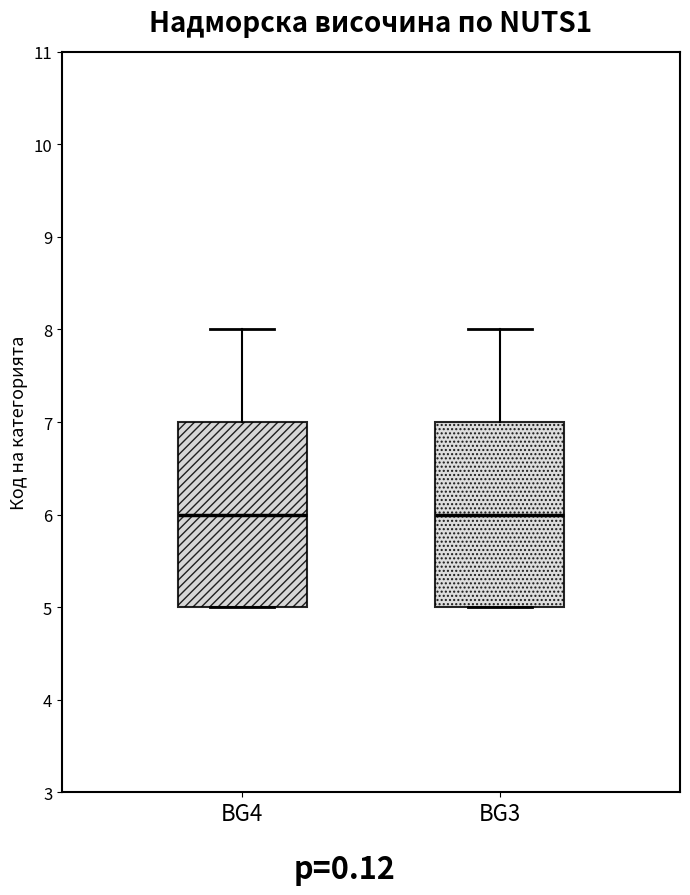

Where is the lower edge of the box for BG4 on the y-axis? The values are not printed on the chart, so give them approximately, as read against the axis.

5